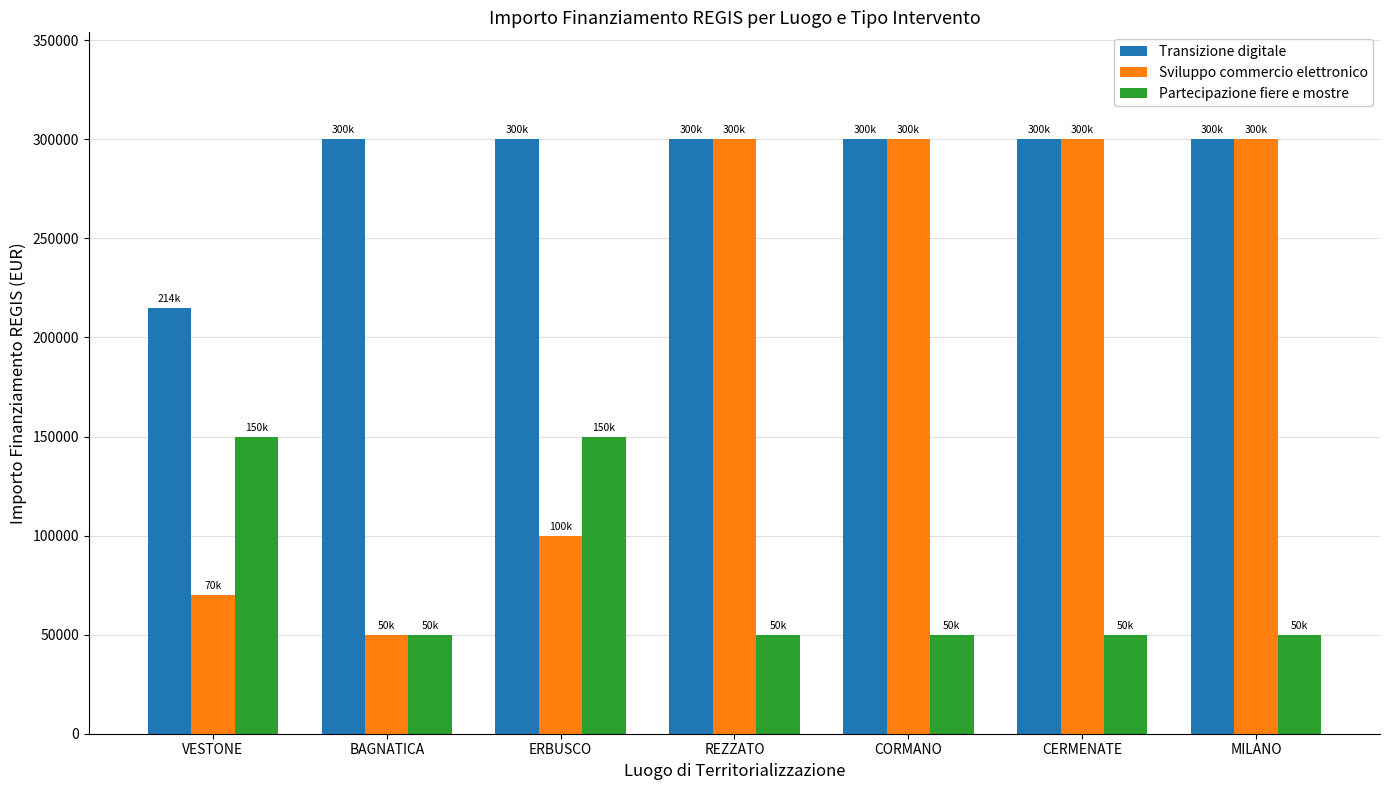

Reading left to right, extract all data points from this chart.

Transizione digitale: VESTONE=214800	BAGNATICA=300000	ERBUSCO=300000	REZZATO=300000	CORMANO=300000	CERMENATE=300000	MILANO=300000
Sviluppo commercio elettronico: VESTONE=70000	BAGNATICA=50000	ERBUSCO=100000	REZZATO=300000	CORMANO=300000	CERMENATE=300000	MILANO=300000
Partecipazione fiere e mostre: VESTONE=150000	BAGNATICA=50000	ERBUSCO=150000	REZZATO=50000	CORMANO=50000	CERMENATE=50000	MILANO=50000